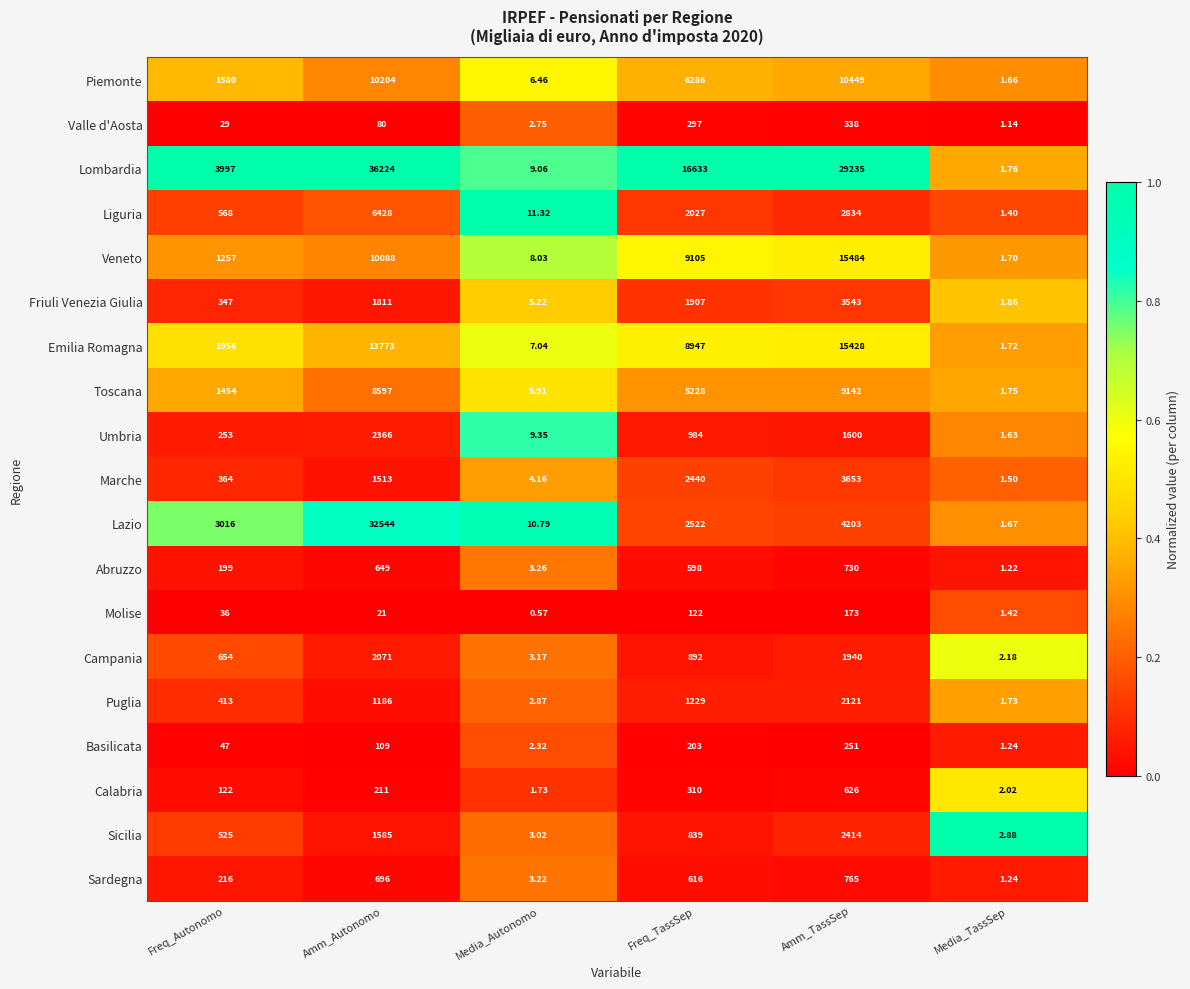

List the labels in order of Piemonte value, smallest first.

Media_TassSep, Media_Autonomo, Freq_Autonomo, Freq_TassSep, Amm_Autonomo, Amm_TassSep